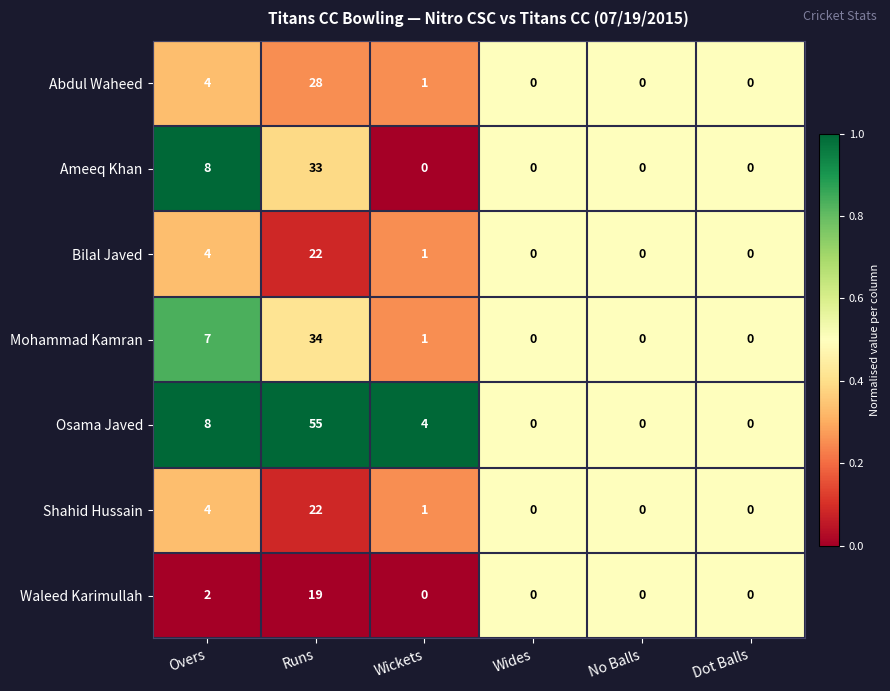

At which category is the sum across all series the highest?

Runs